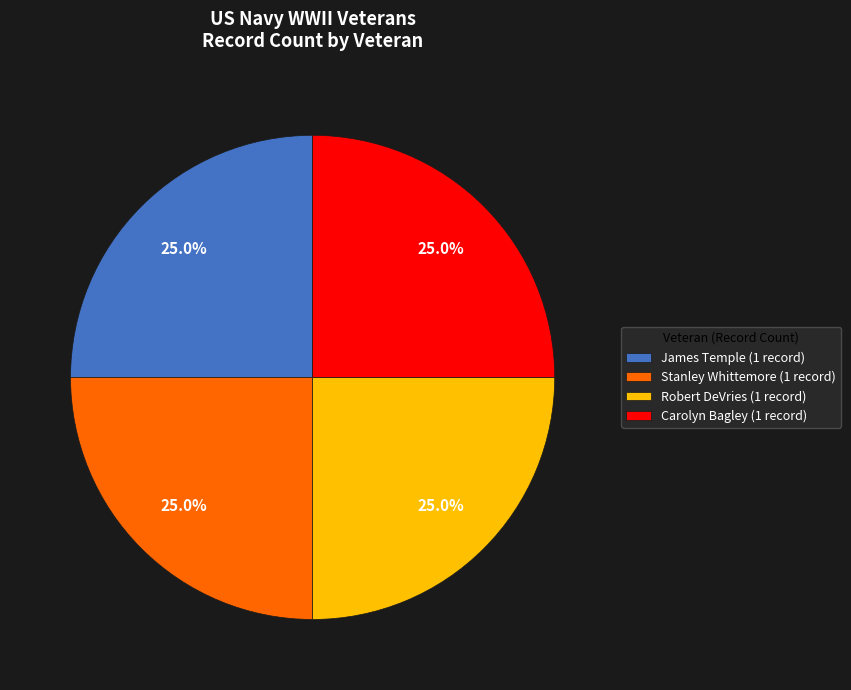

Approximately how many times larger is the value at James Temple (1 record) compared to Carolyn Bagley (1 record)?

1.0